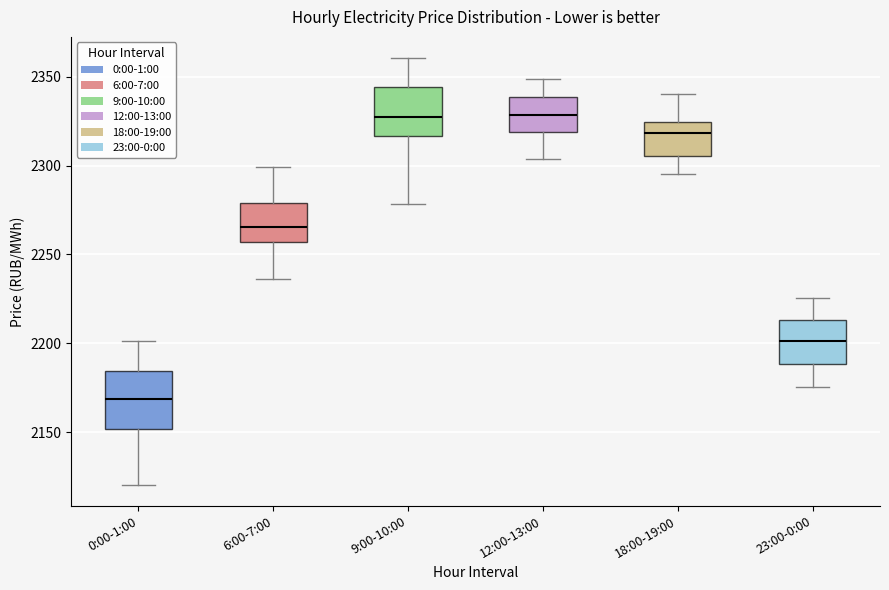

Reading left to right, read every box against the y-axis: the position of its median line, the range the box covers, and the ends of its whiskers. The values are not printed on the chart, so give them approximately, as read against the axis.

0:00-1:00: median 2170, box 2150 to 2185, whiskers 2120 to 2200
6:00-7:00: median 2265, box 2255 to 2280, whiskers 2235 to 2300
9:00-10:00: median 2330, box 2315 to 2345, whiskers 2280 to 2360
12:00-13:00: median 2330, box 2320 to 2340, whiskers 2305 to 2350
18:00-19:00: median 2320, box 2305 to 2325, whiskers 2295 to 2340
23:00-0:00: median 2200, box 2190 to 2215, whiskers 2175 to 2225